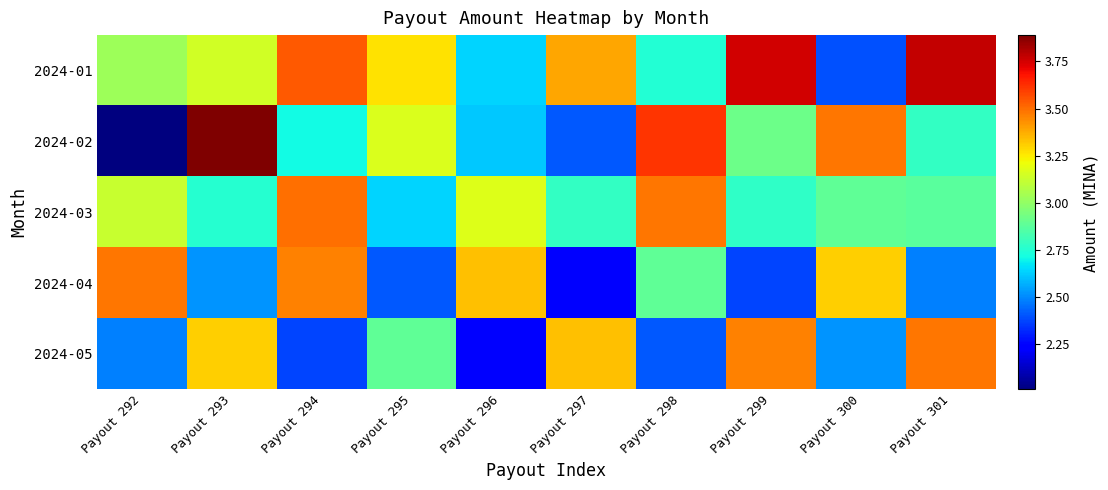

Reading right to left, list all the values displayed in this chart.

2024-01: Payout 301=3.8	Payout 300=2.4	Payout 299=3.8	Payout 298=2.7	Payout 297=3.4	Payout 296=2.6	Payout 295=3.3	Payout 294=3.5	Payout 293=3.1	Payout 292=3.0
2024-02: Payout 301=2.8	Payout 300=3.5	Payout 299=2.9	Payout 298=3.6	Payout 297=2.4	Payout 296=2.6	Payout 295=3.2	Payout 294=2.7	Payout 293=3.9	Payout 292=2.0
2024-03: Payout 301=2.9	Payout 300=2.9	Payout 299=2.8	Payout 298=3.5	Payout 297=2.8	Payout 296=3.2	Payout 295=2.6	Payout 294=3.5	Payout 293=2.8	Payout 292=3.1
2024-04: Payout 301=2.5	Payout 300=3.3	Payout 299=2.4	Payout 298=2.9	Payout 297=2.2	Payout 296=3.3	Payout 295=2.4	Payout 294=3.5	Payout 293=2.5	Payout 292=3.5
2024-05: Payout 301=3.5	Payout 300=2.5	Payout 299=3.5	Payout 298=2.4	Payout 297=3.3	Payout 296=2.2	Payout 295=2.9	Payout 294=2.4	Payout 293=3.3	Payout 292=2.5